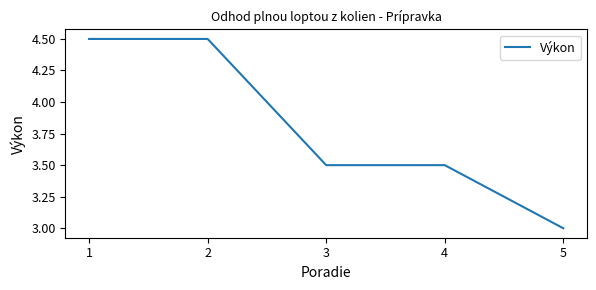

What is the maximum value shown in the chart?

4.5